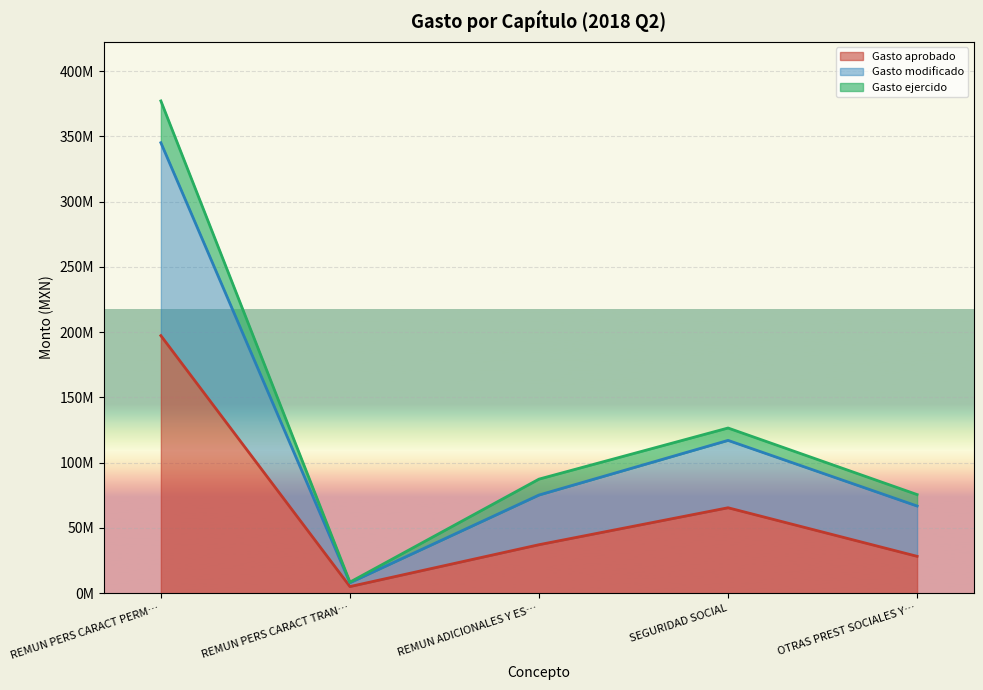

What are all the series names shown in the legend?

Gasto aprobado, Gasto modificado, Gasto ejercido